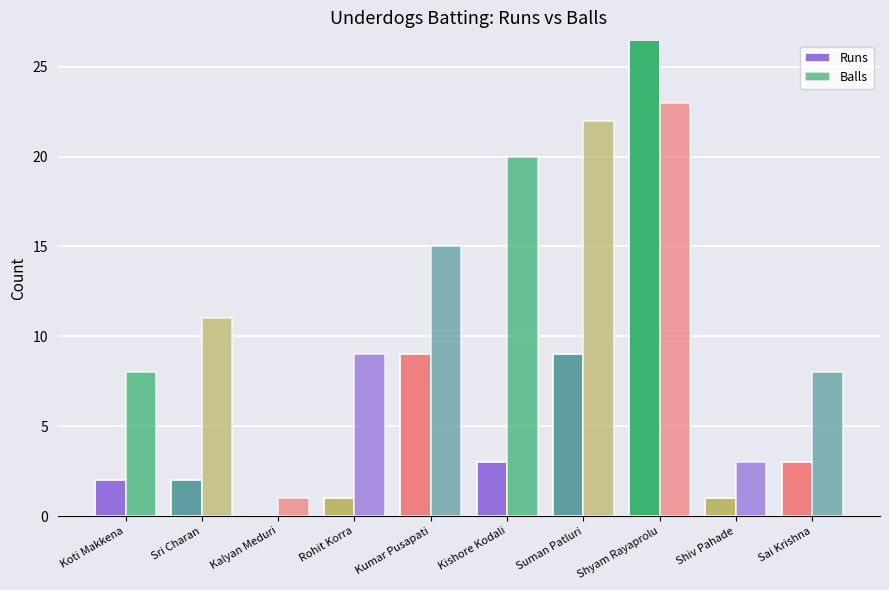

What is the maximum value shown in the chart?

29